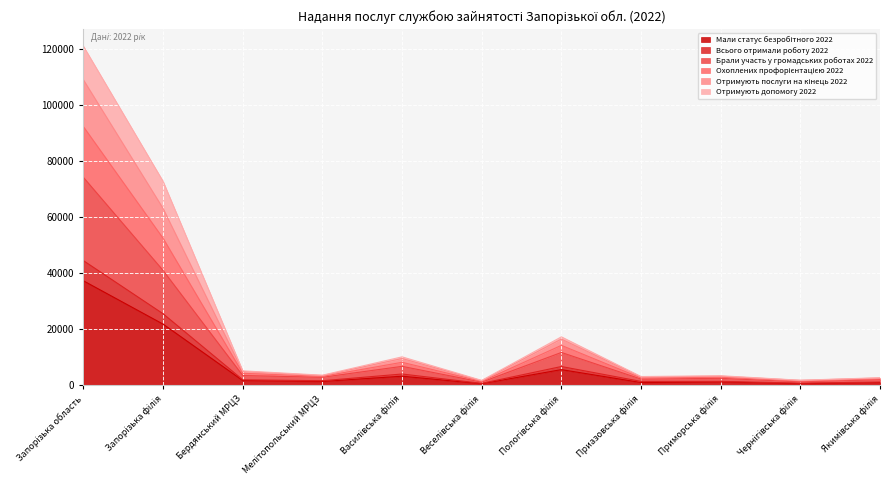

What is the approximate value of Брали участь у громадських роботах 2022 at Приморська філія, to the nearest 50?

2800